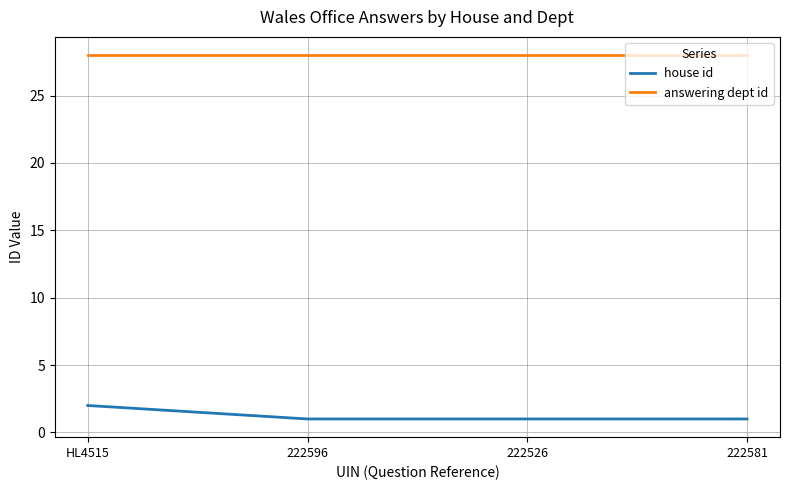

True or false: house id has more than 1 interior local peaks.

False